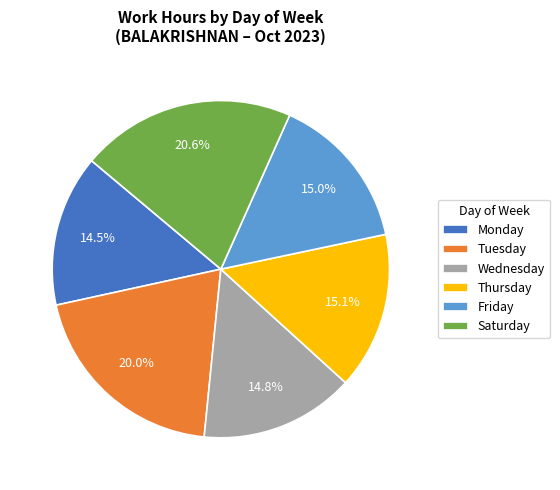

What is the ratio of the value at Friday to the value at Thursday?

1.0